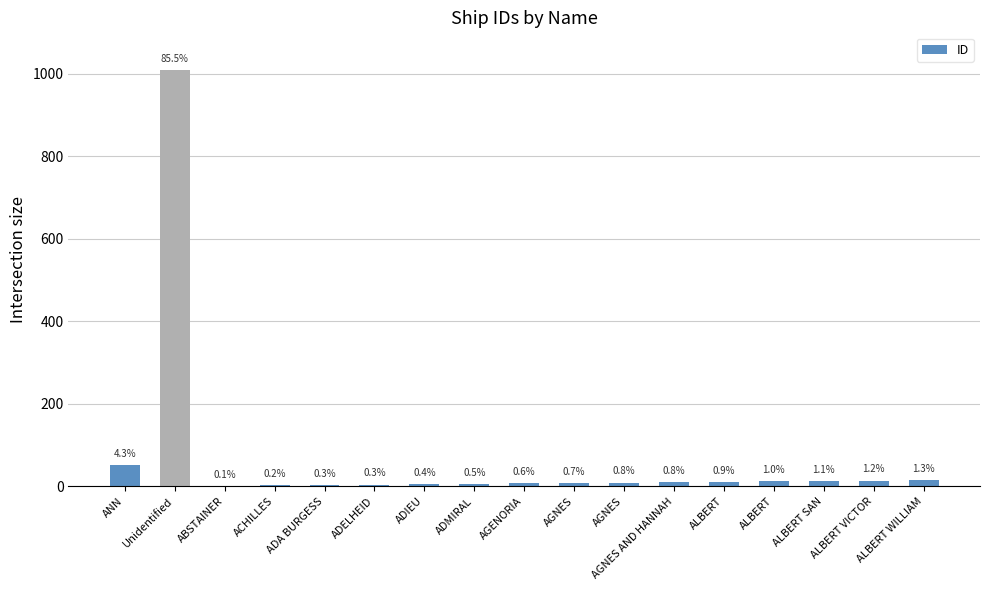

The value at ALBERT VICTOR is 14. True or false?

True